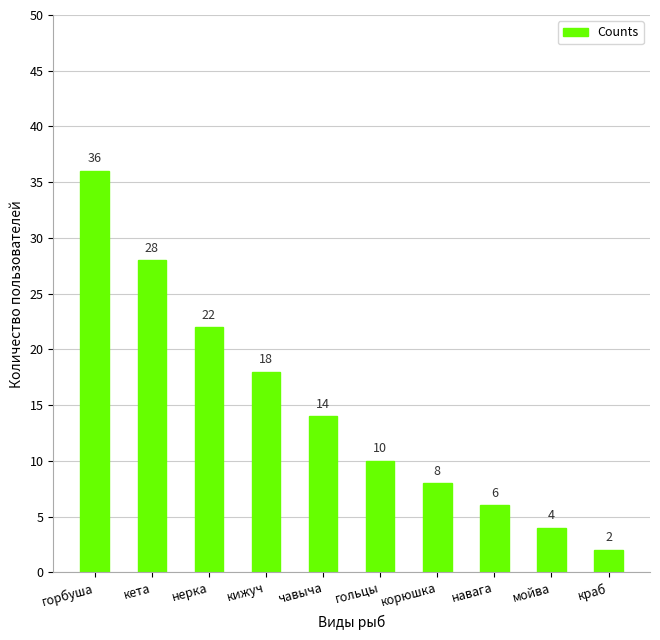

What is the difference between the maximum and second lowest values?

32